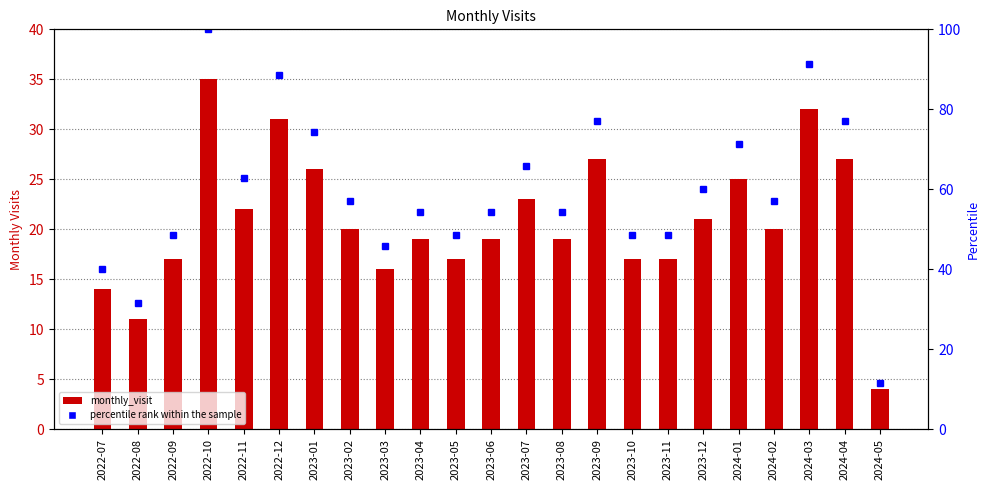

Which label corresponds to the largest value in the chart?

2022-10